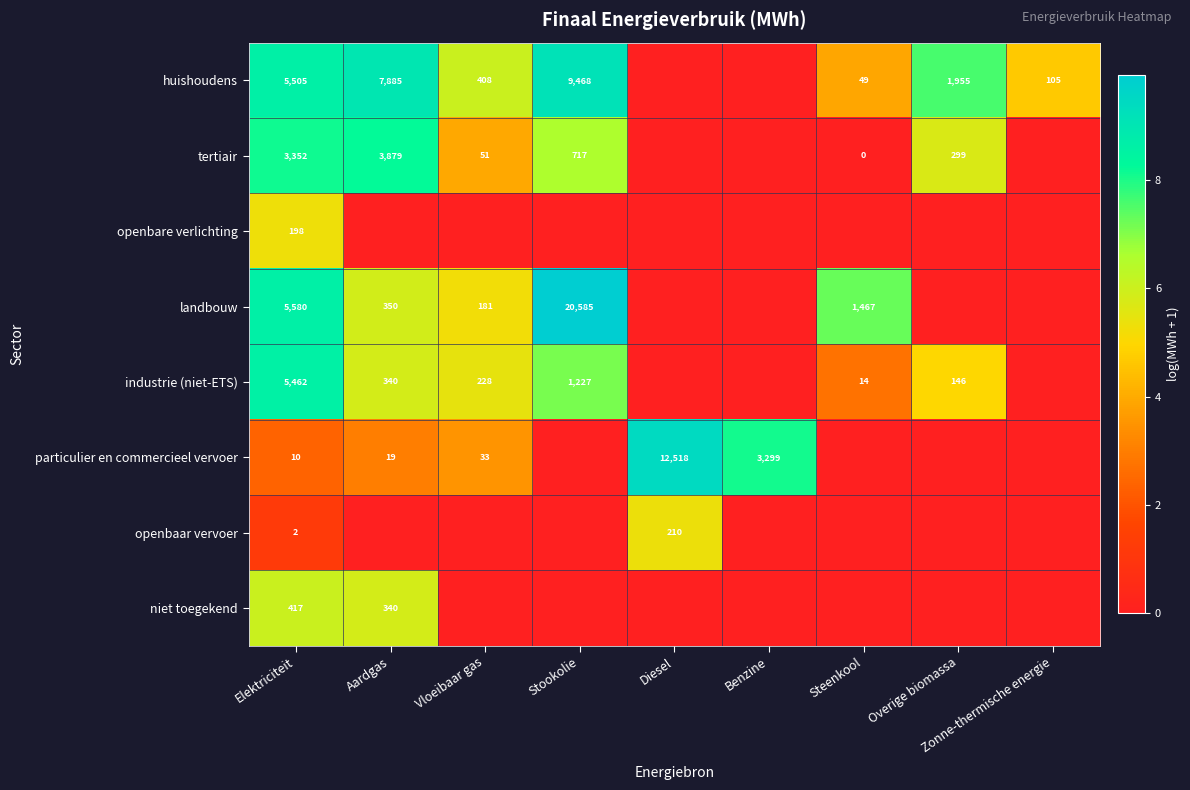

How many categories are shown in the chart?

9